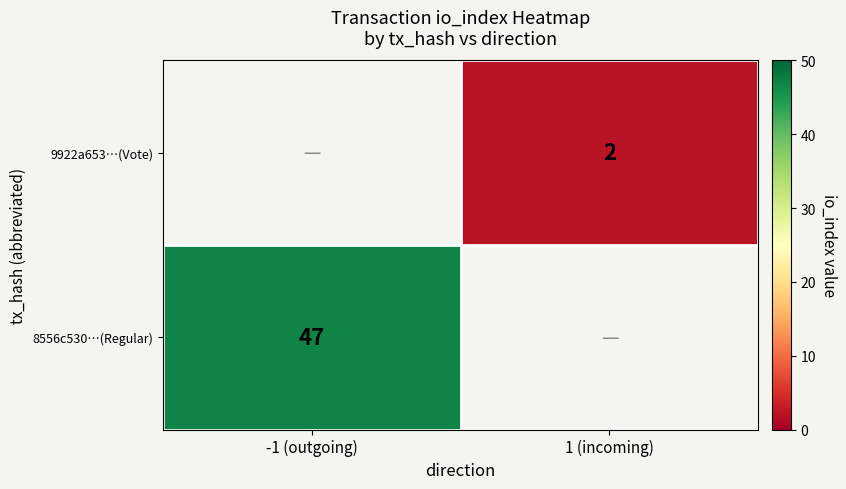

List the labels in order of 9922a653…(Vote) value, largest first.

-1 (outgoing), 1 (incoming)